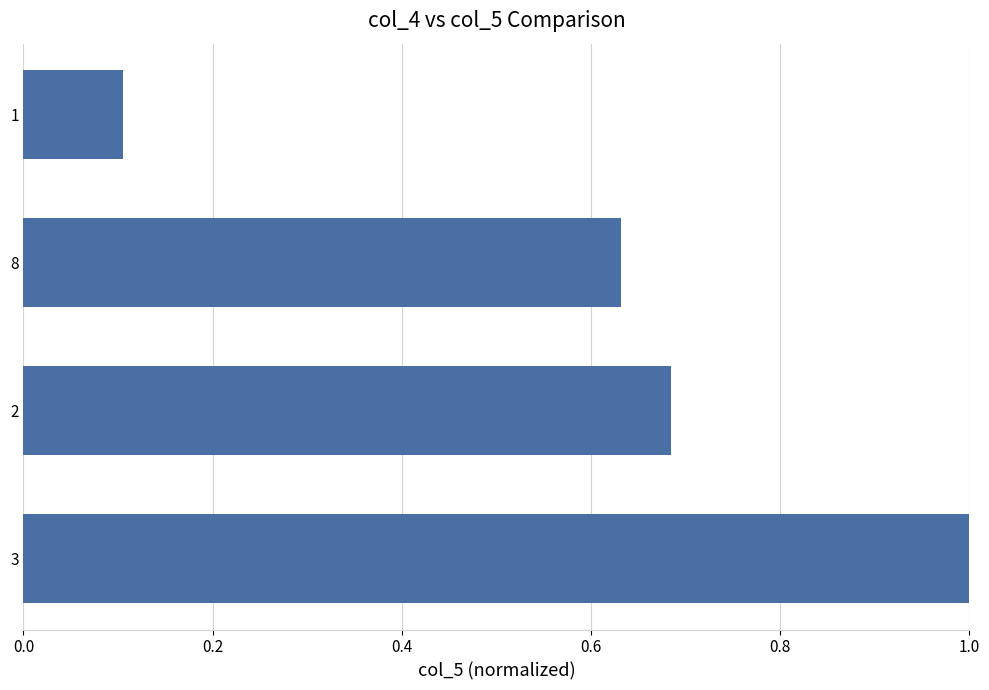

What value does the data have at 1.0?

0.1